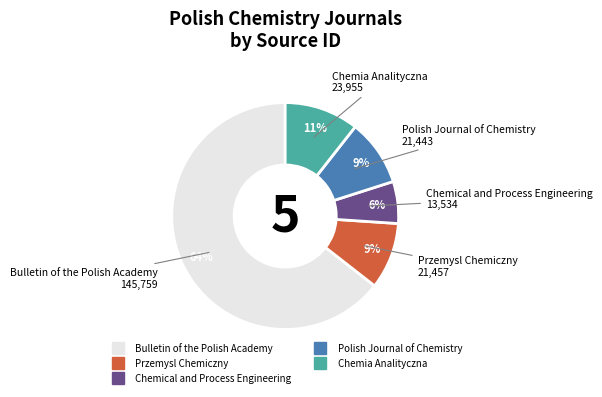

Do Polish Journal of Chemistry and Chemia Analityczna together represent more than half of the pie?

No